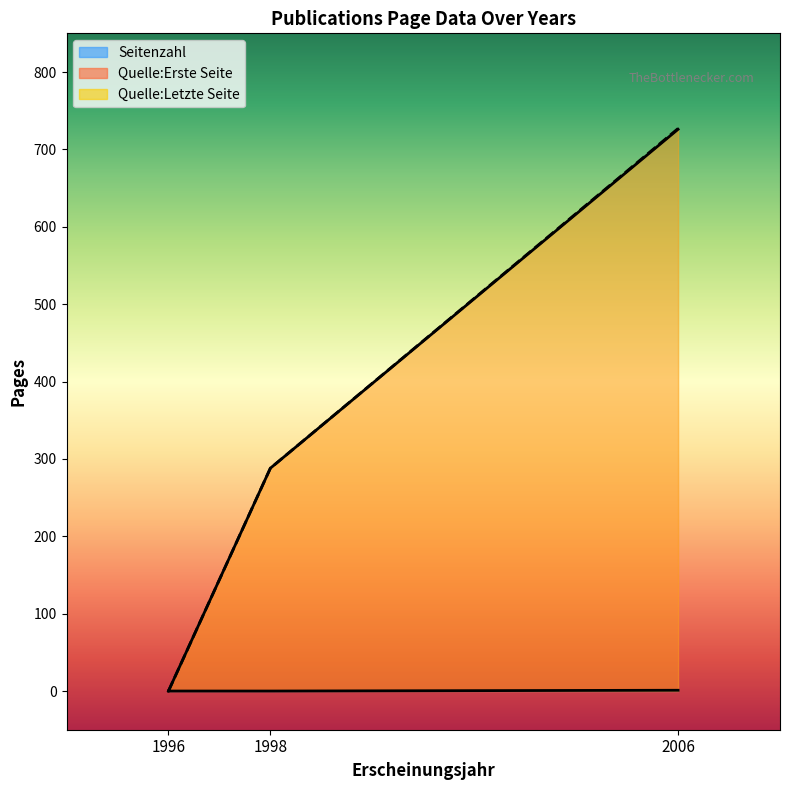

At which category is the sum across all series the highest?

2006